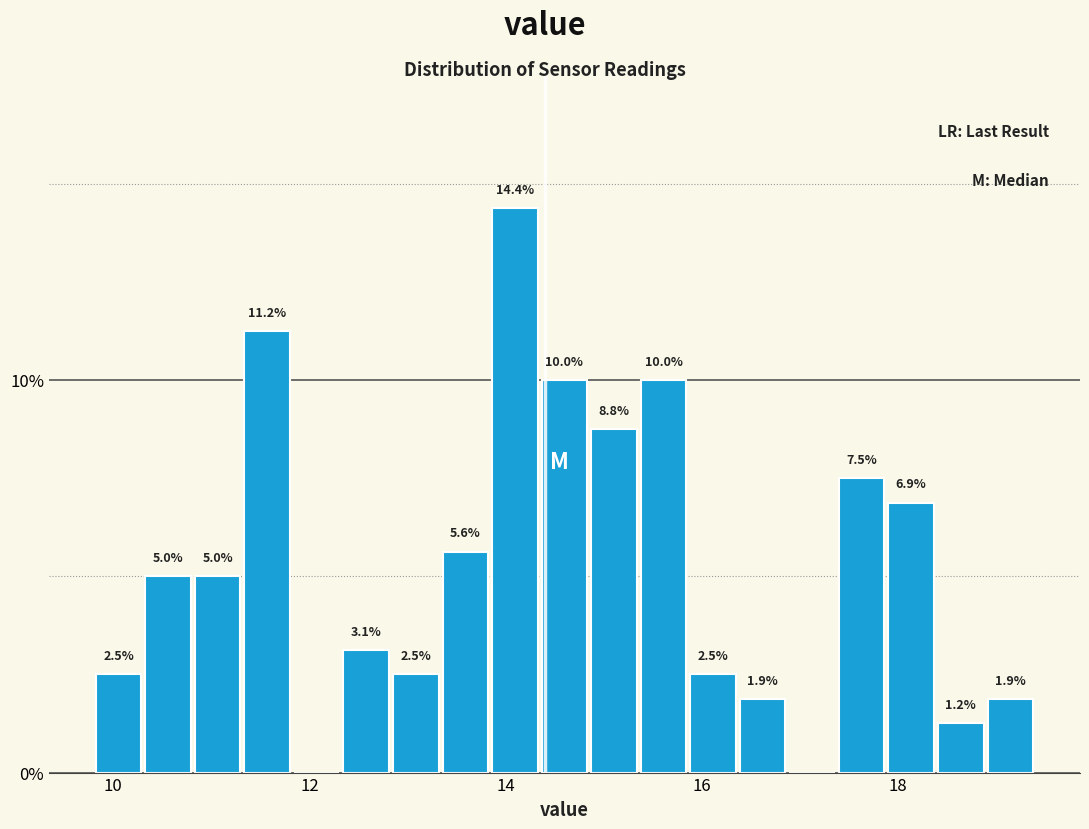

Read against the x-axis, roughly where is the centre of the tallest bar?

14.0